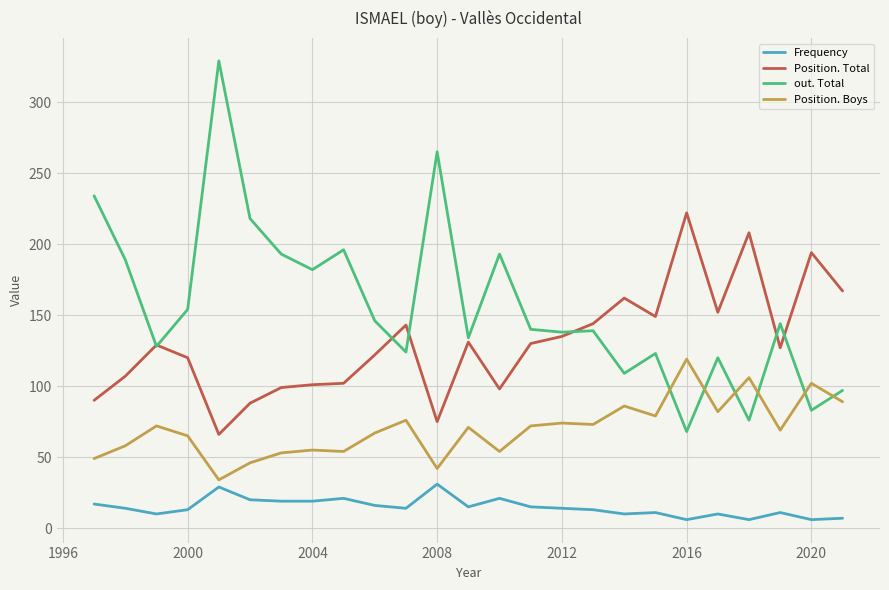

True or false: Position. Boys and Frequency cross at least once.

False